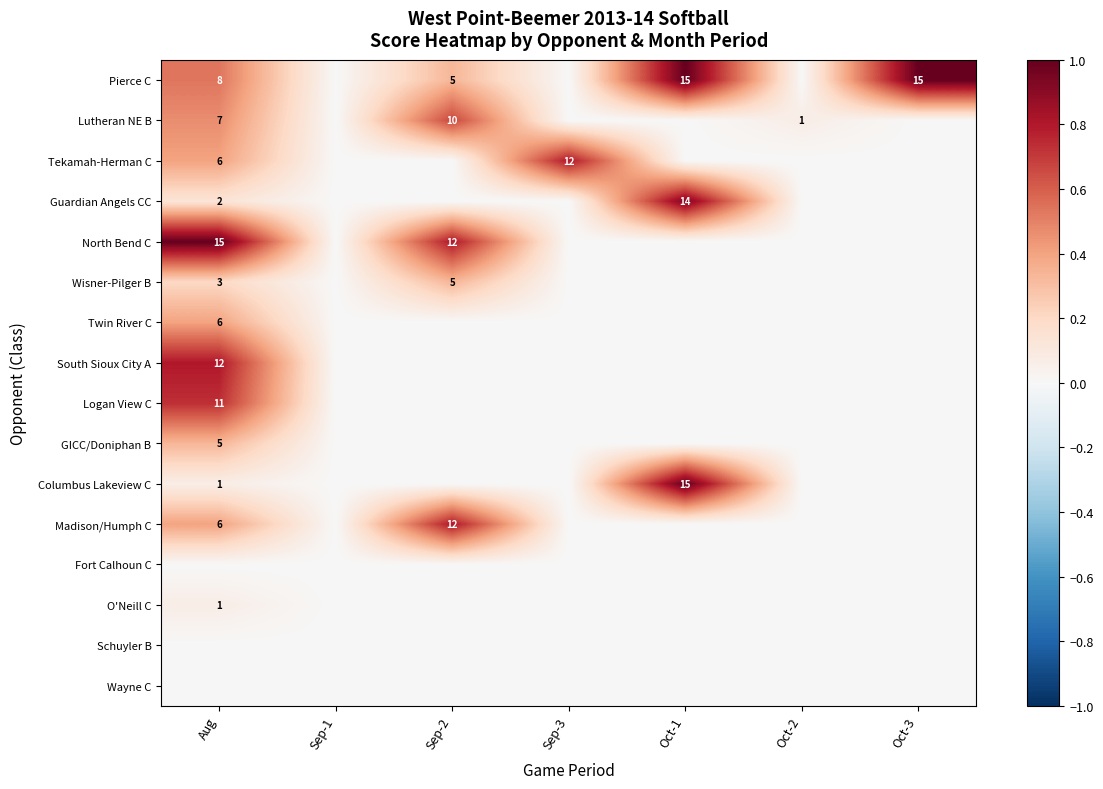

Is it true that Logan View C equals 5 at Aug?

False